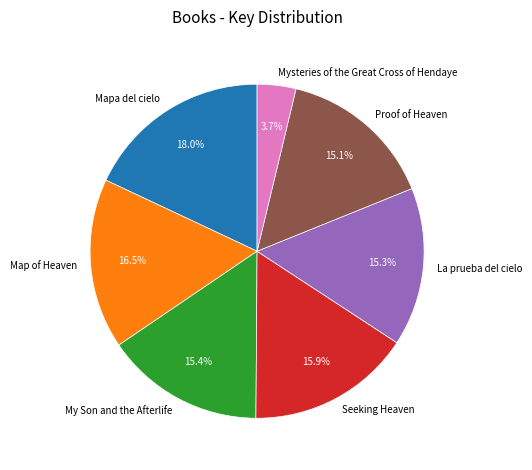

Is there any slice that represents more than half of the pie?

No